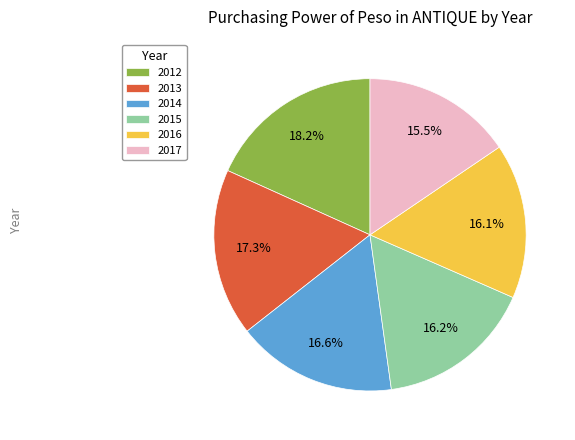

What is the smallest slice in the pie chart?

2017